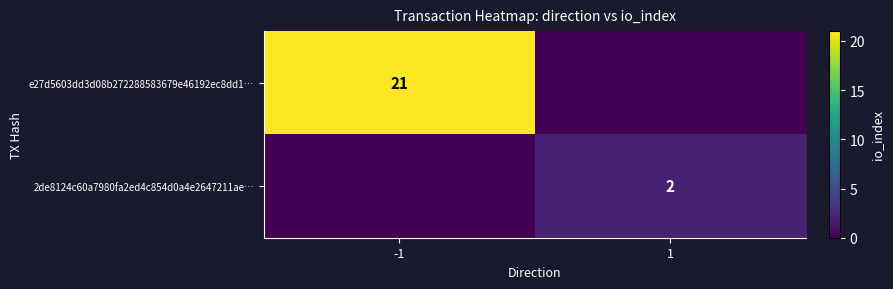

Is the value of 2de8124c60a7980fa2ed4c854d0a4e2647211ae… at 1 greater than the value of e27d5603dd3d08b272288583679e46192ec8dd1… at -1?

No